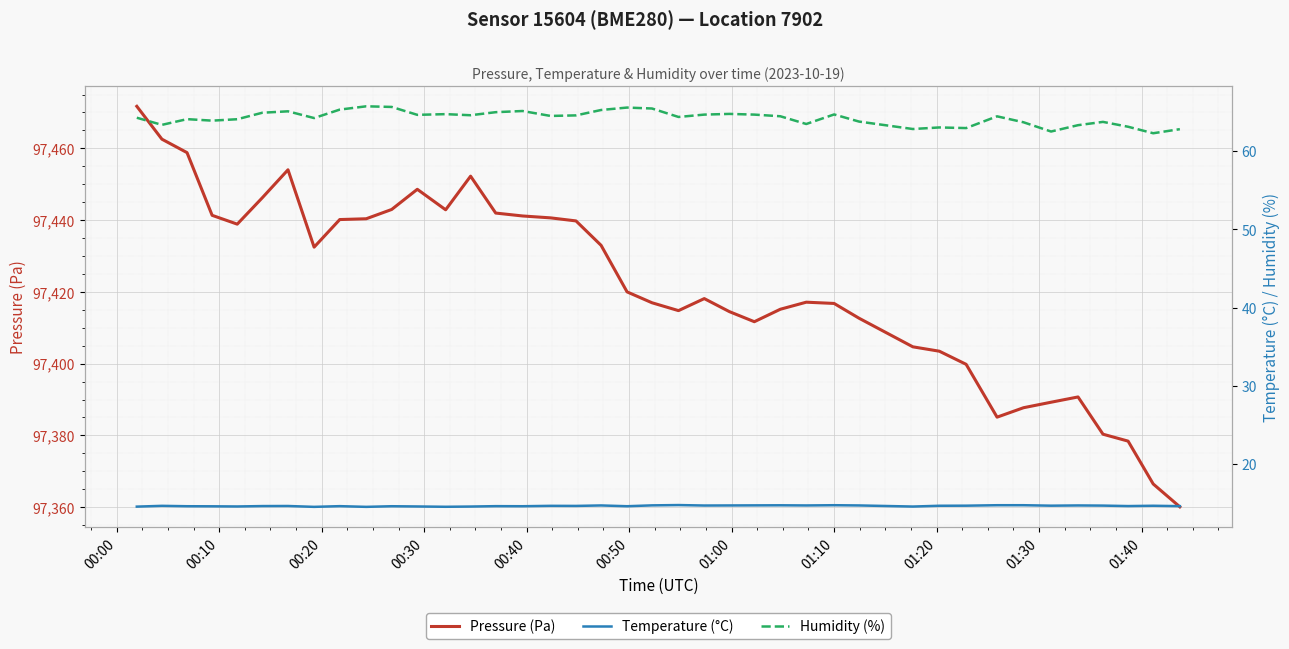

What is the difference between the maximum and minimum values in the Humidity (%) series?

3.4